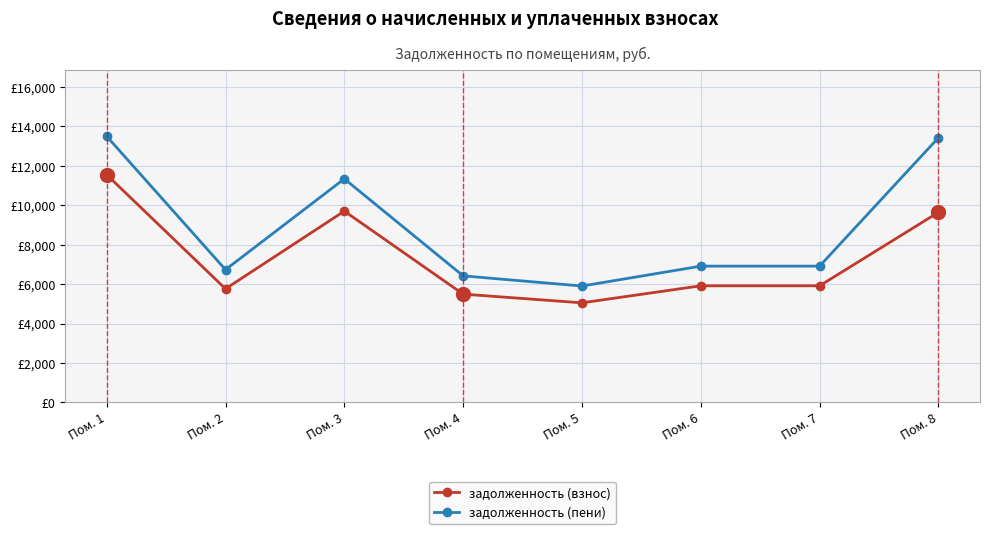

Where is the first local minimum for задолженность (пени)?

Пом. 2